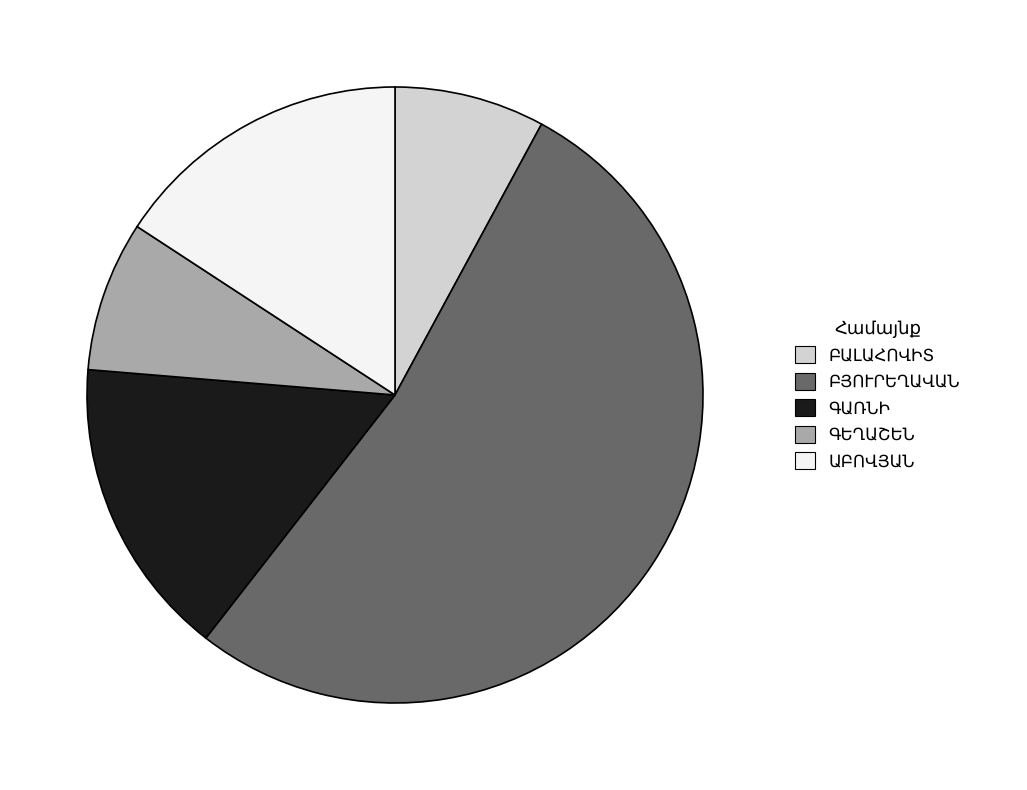

How many segments does this pie chart have?

5